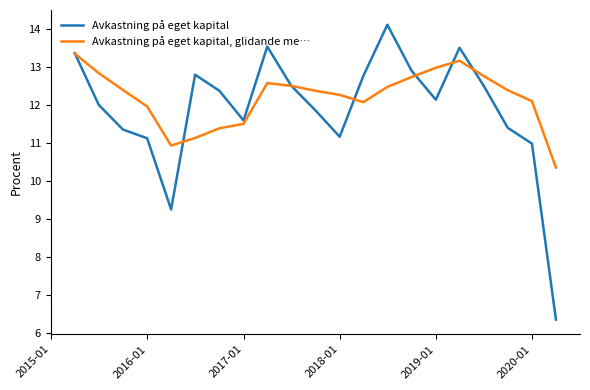

What is the minimum value shown in the chart?

6.4